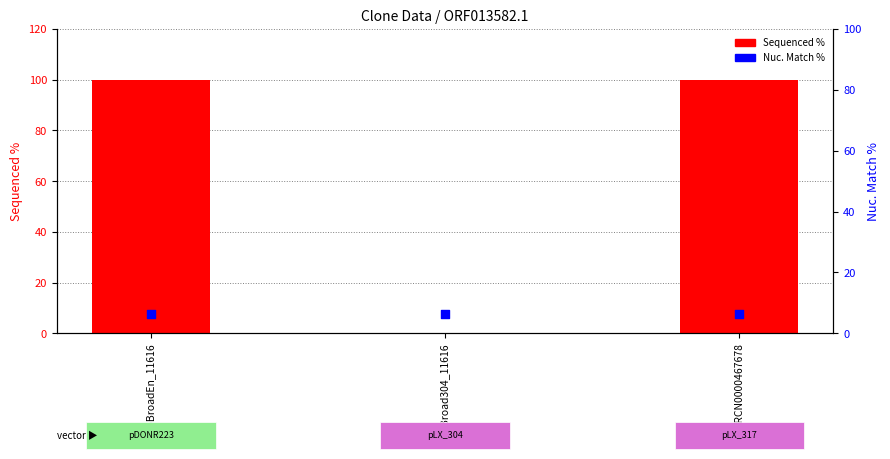

At how many categories does at least one series exceed 85?

2